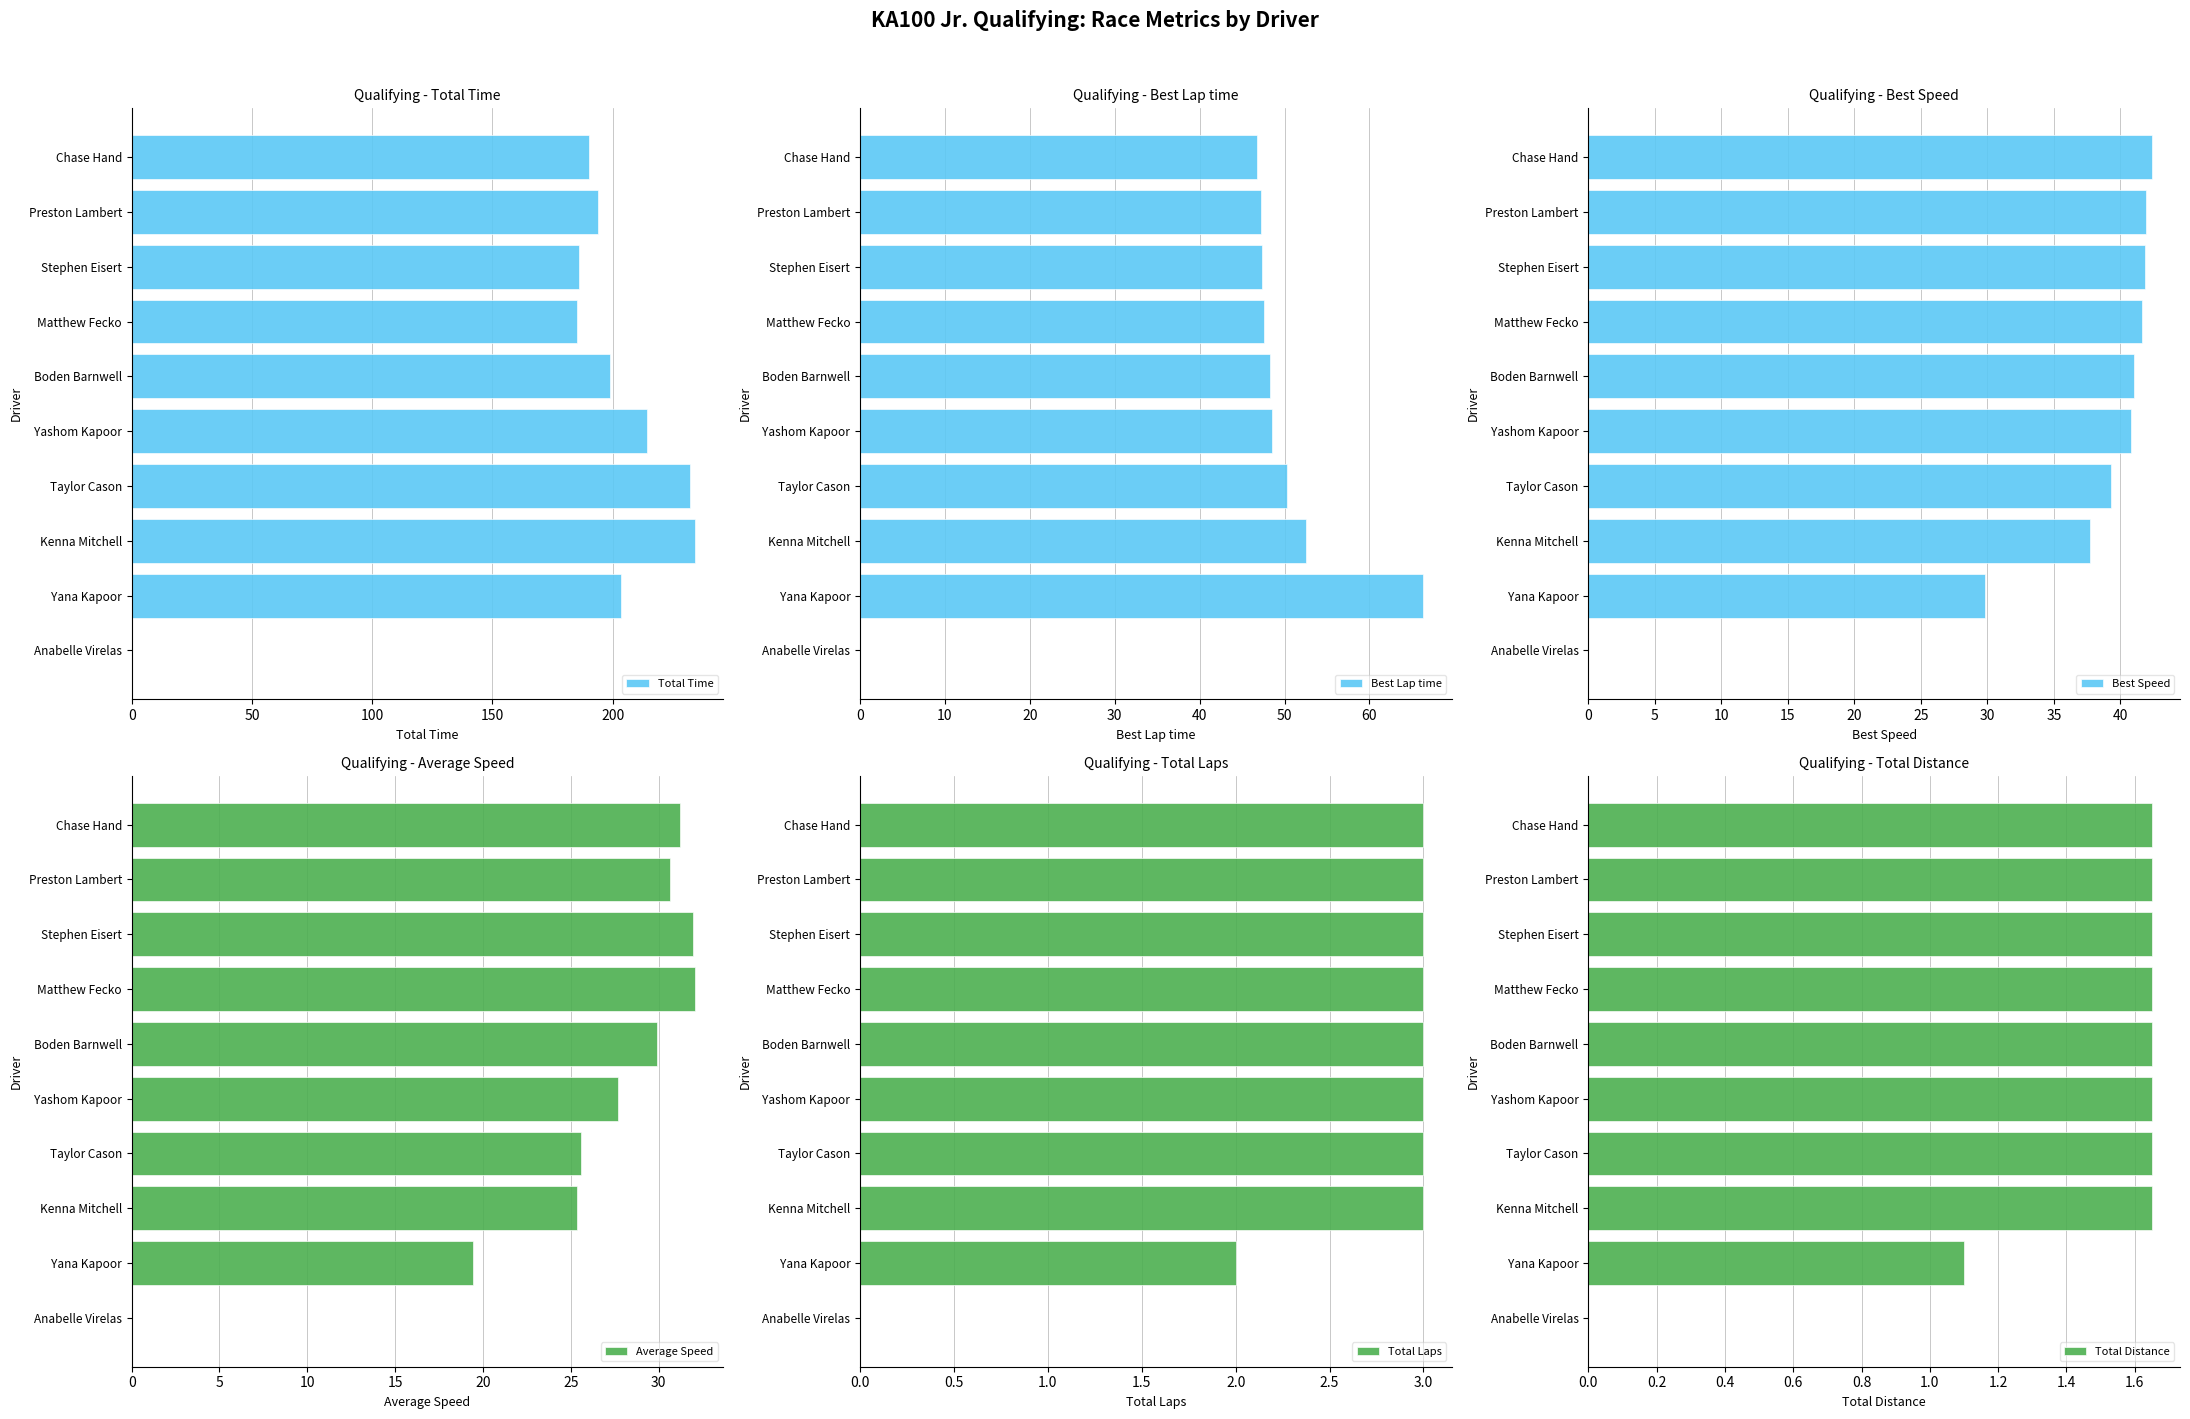

True or false: Total Time has a value of 198.8 at Boden Barnwell.

True